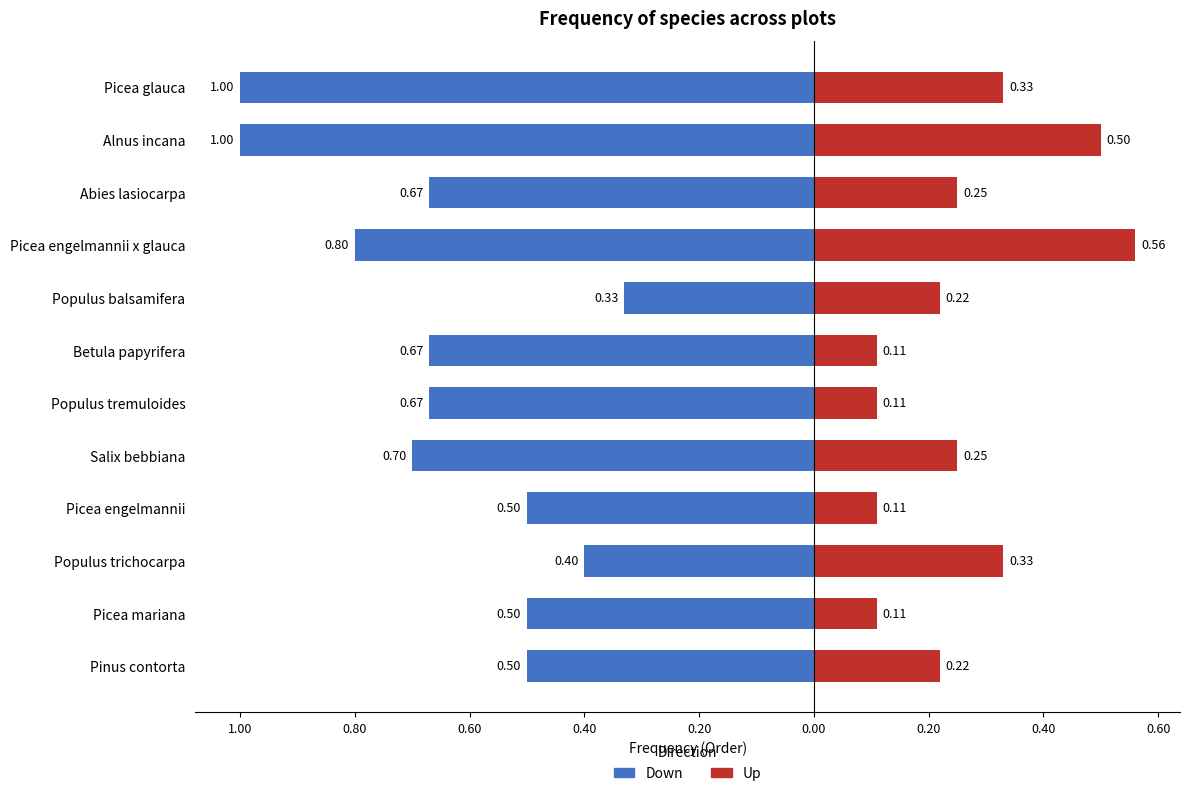

What position from the right is Picea mariana?

2